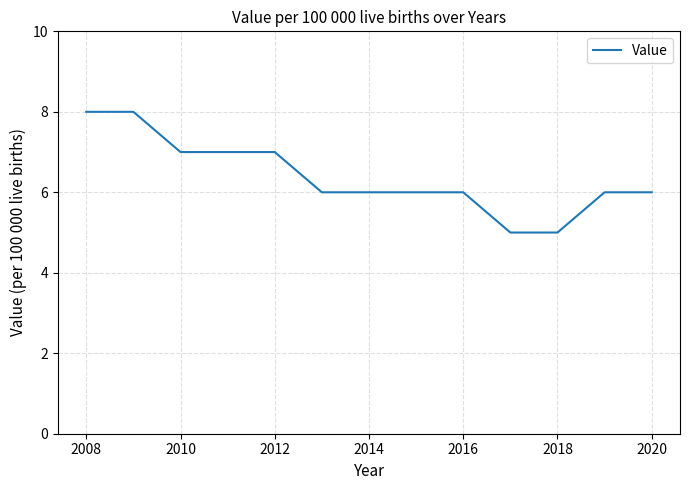

What is the maximum value shown in the chart?

8